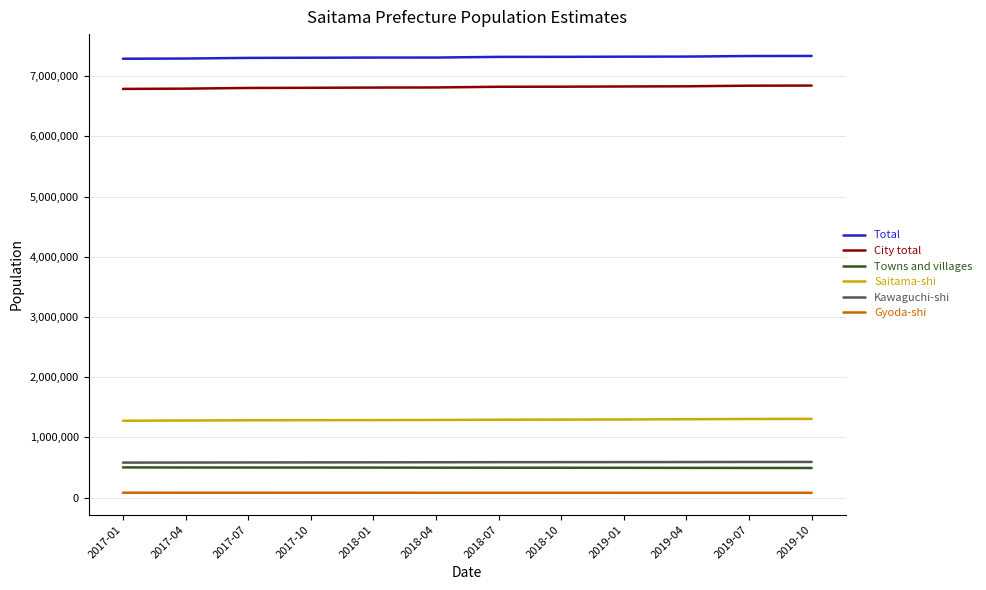

Which series has the largest total across all categories?

Total